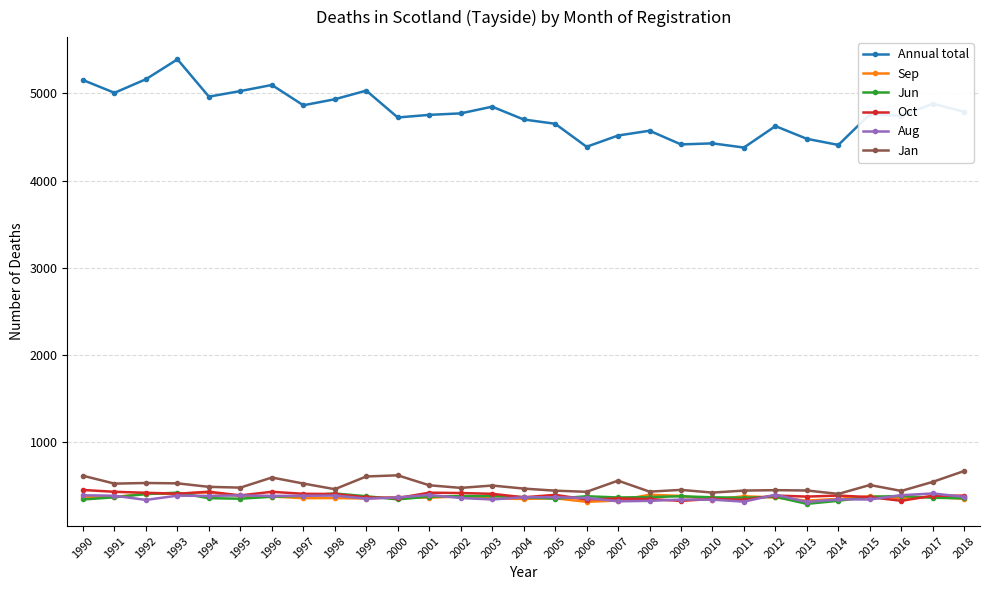

At which label does Oct first exceed 386?

1990